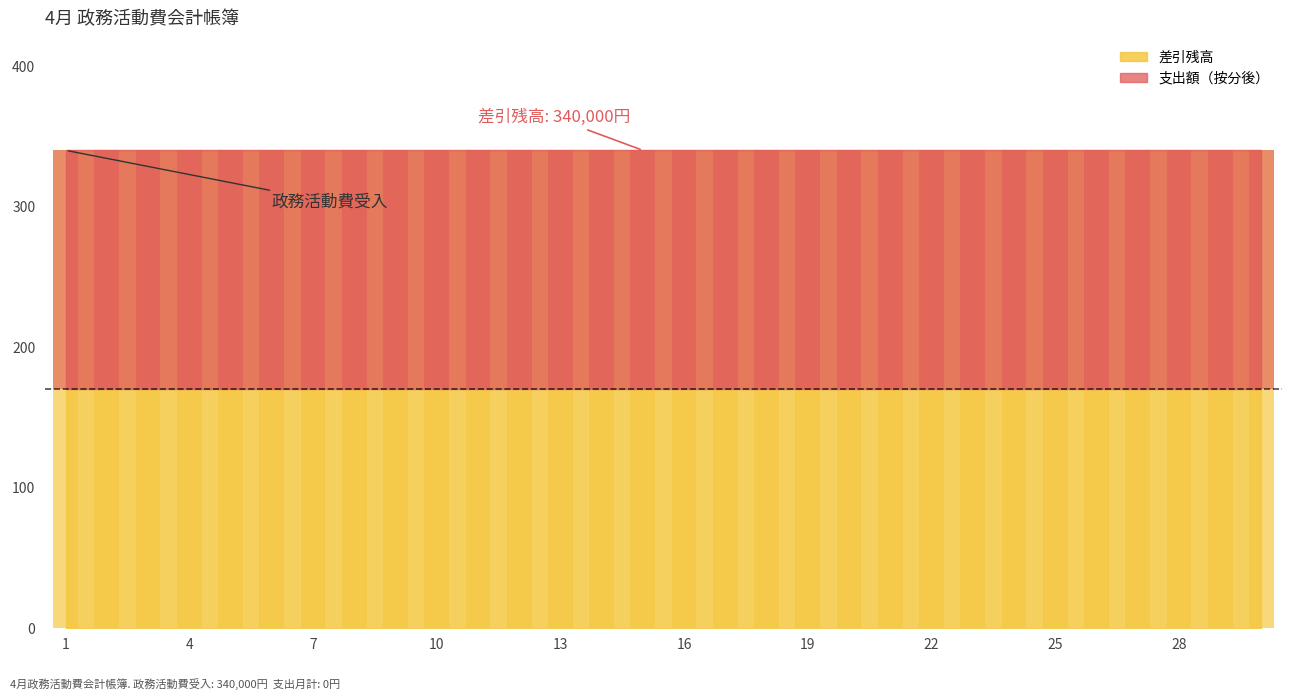

What is the total value across all series at 5?

340000